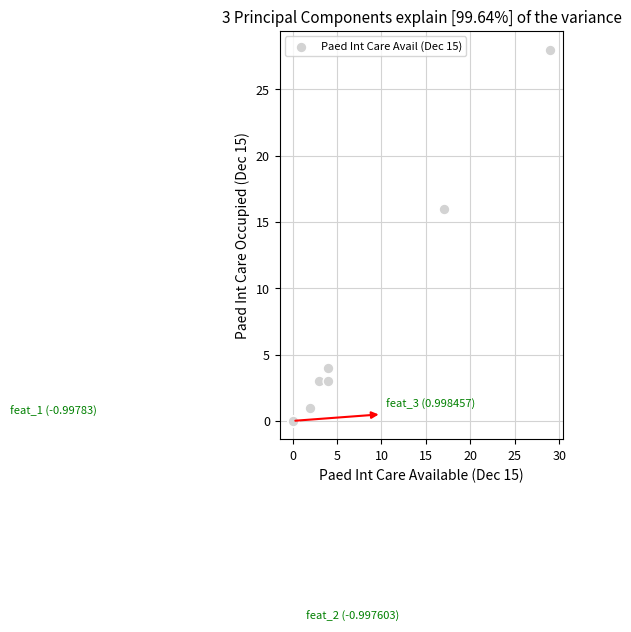

What Y value in the scatter plot is closest to 14?

16